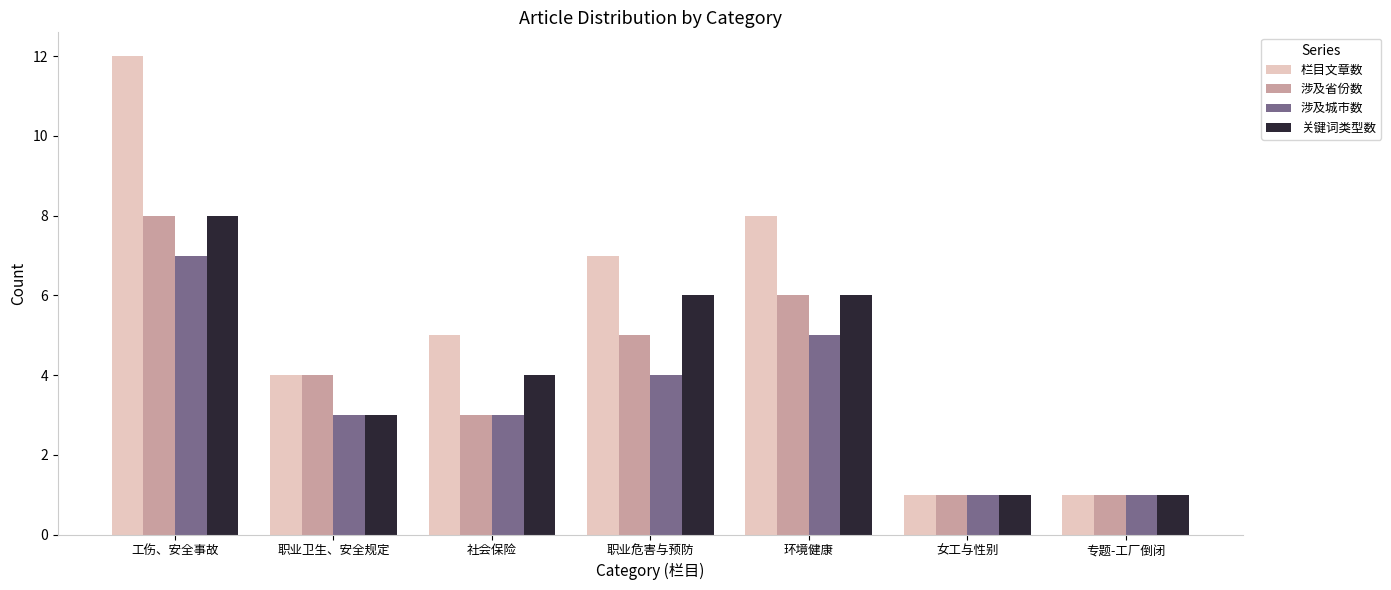

Where does the 涉及城市数 series first go above 3?

工伤、安全事故